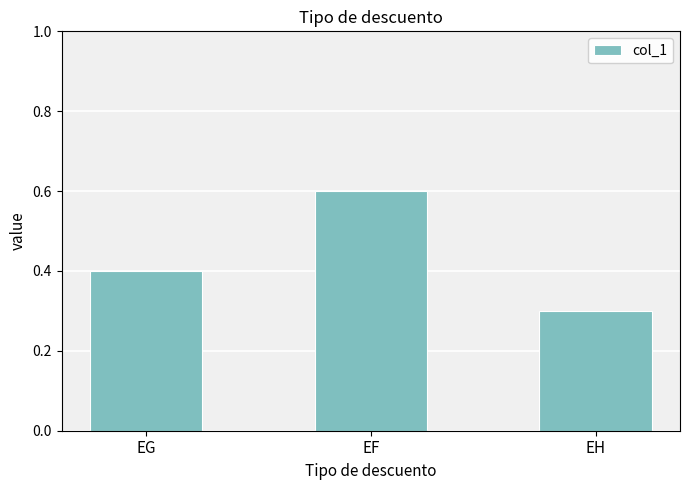

What is the sum of all values?

1.3